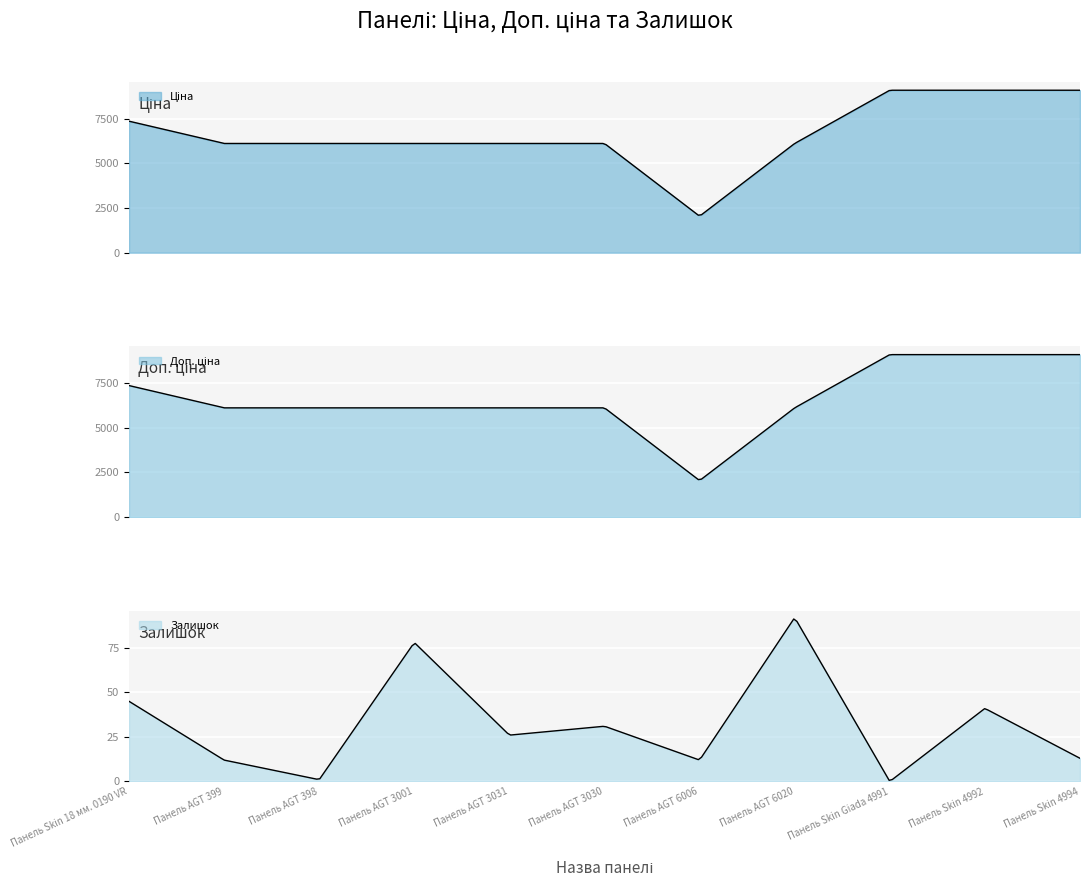

Where does the Доп. ціна series first go above 6112?

Панель Skin 18 мм. 0190 VR